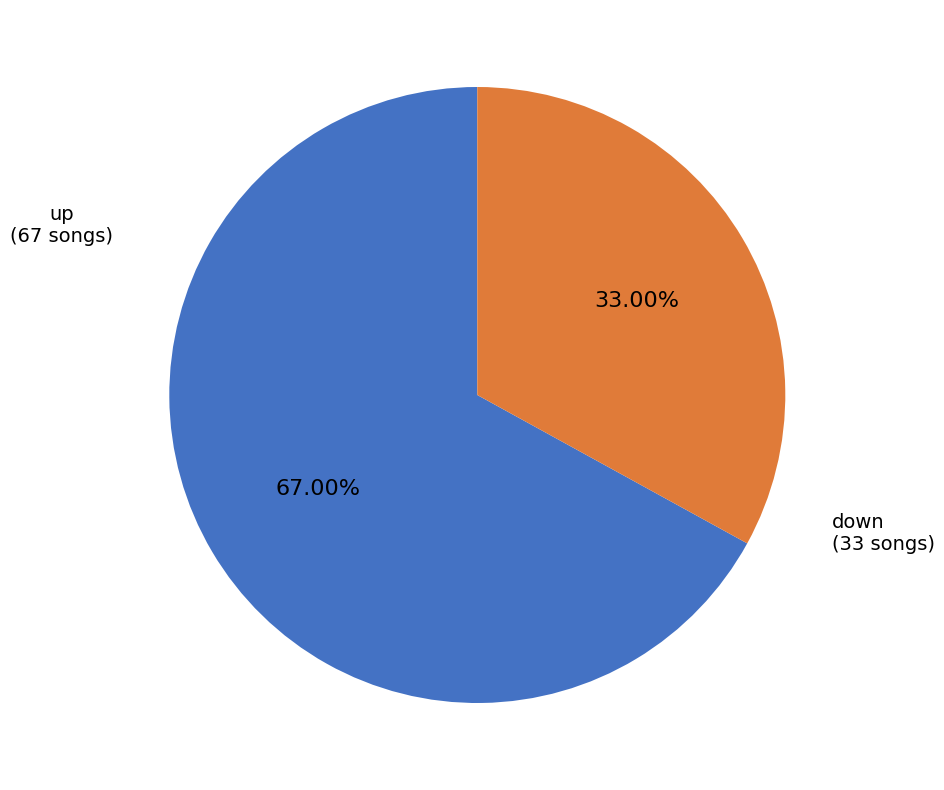

Approximately how many times larger is the value at down compared to up?

0.5